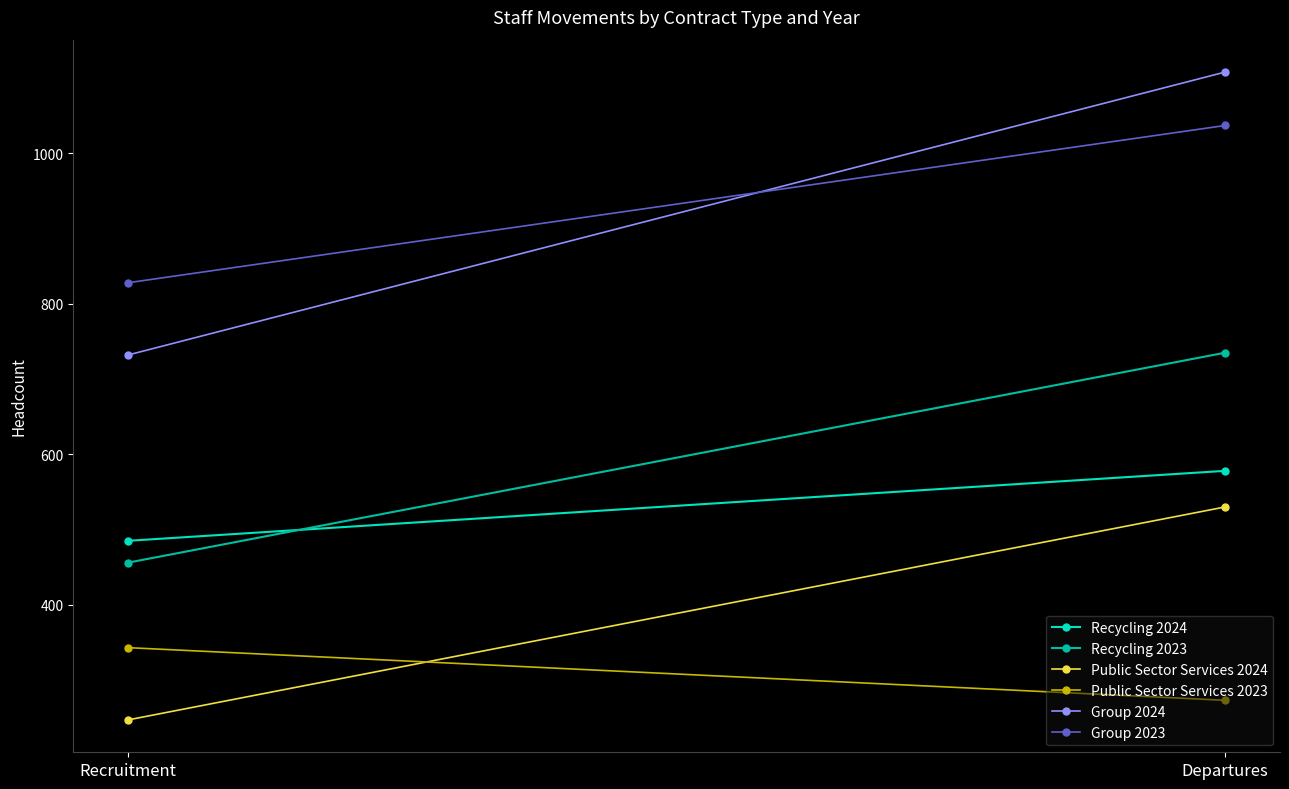

What is the sum of all Recycling 2024 values?

1063